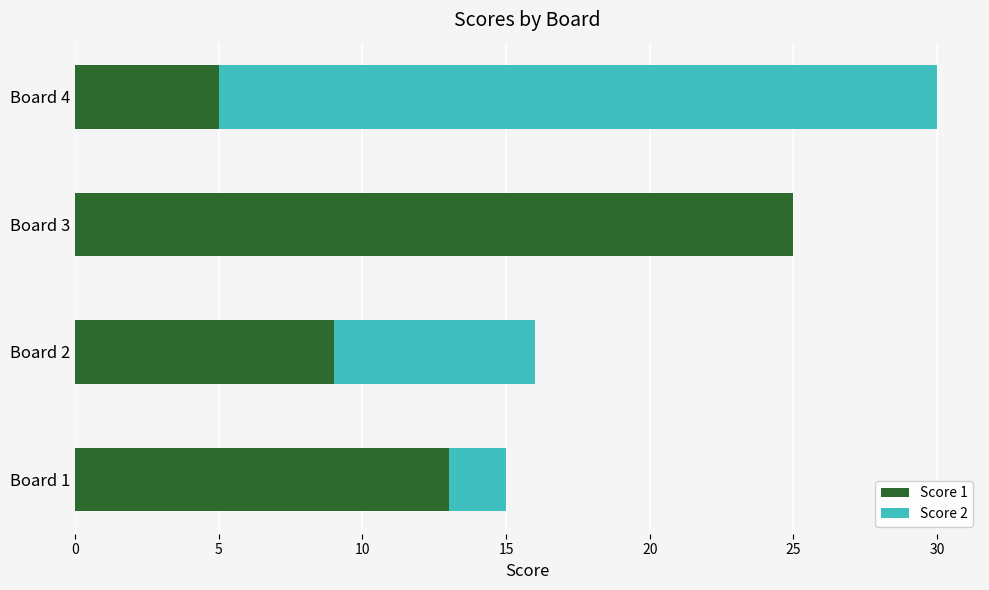

At which category is the sum across all series the highest?

Board 4